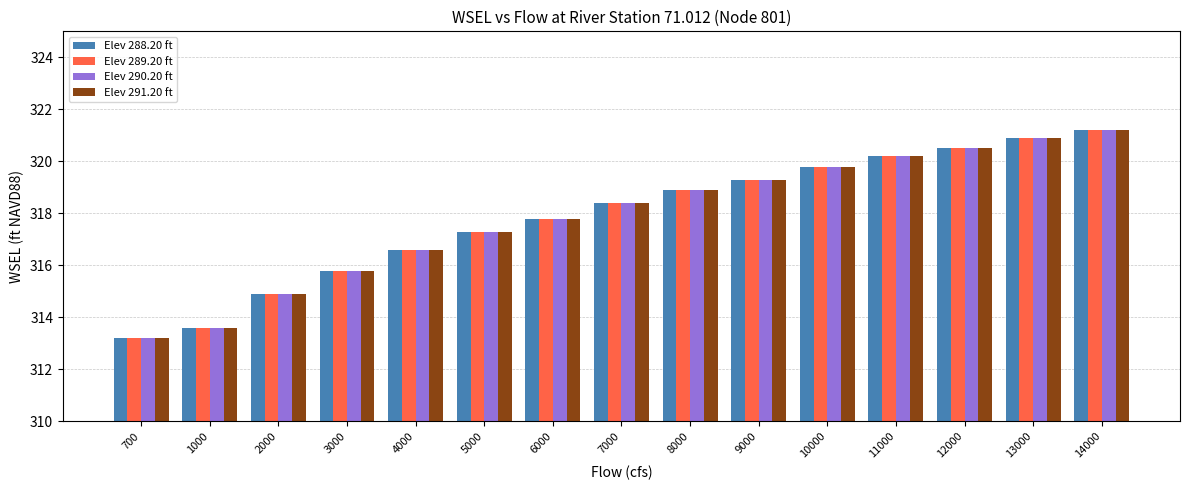

What is the total value across all series at 9000?

1277.2